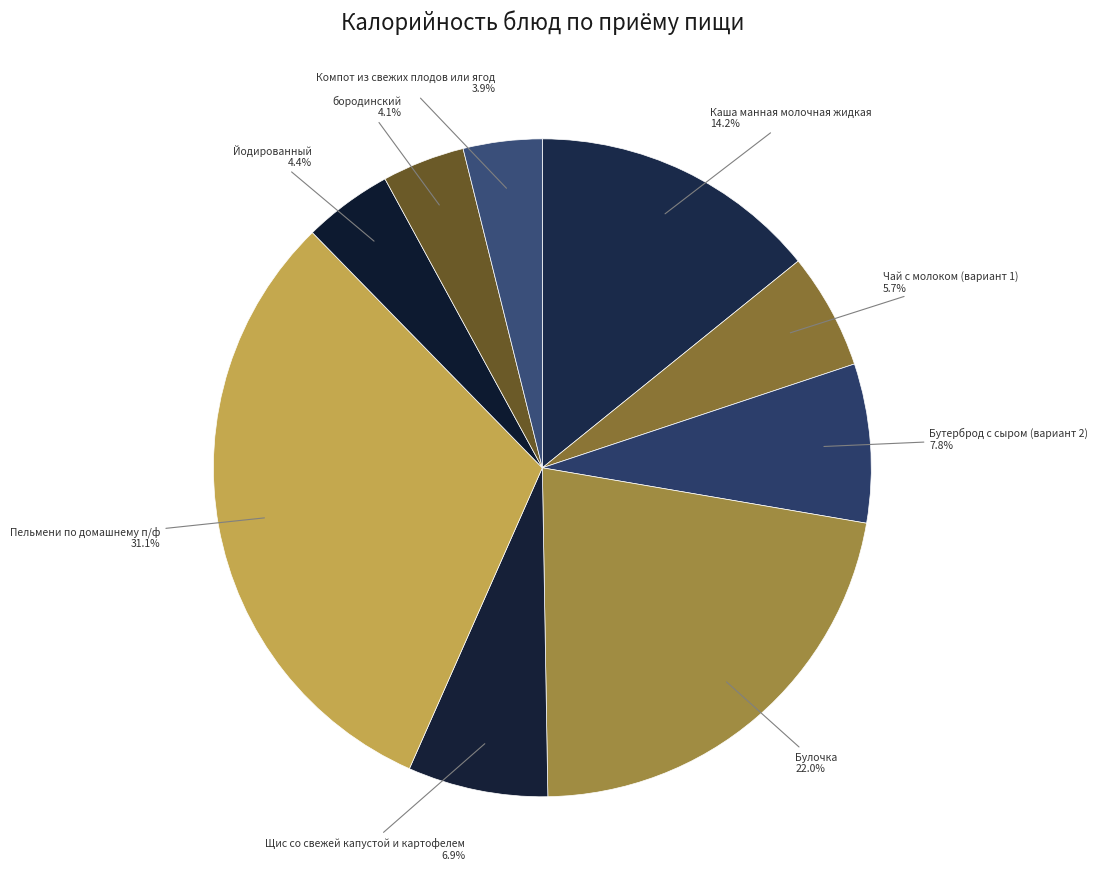

Which category has the biggest portion of the pie?

Пельмени по домашнему п/ф